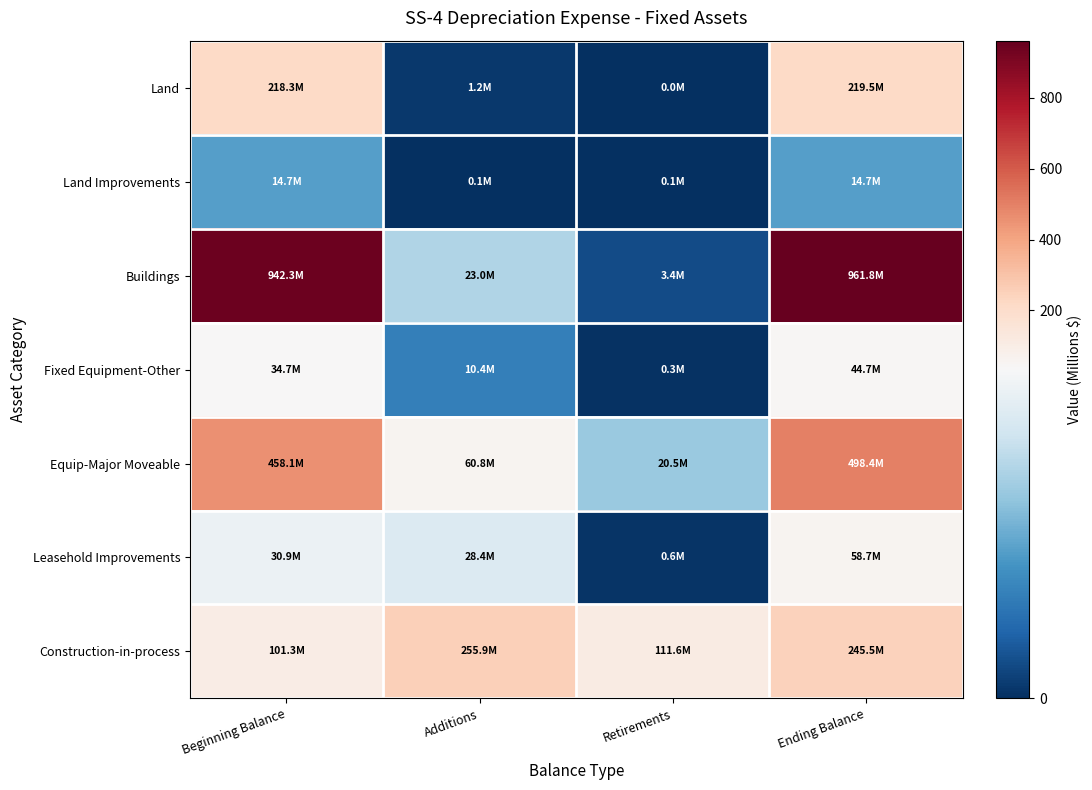

Reading right to left, what are all the values shown in this chart?

Land: Ending Balance=219.5	Retirements=0.0	Additions=1.2	Beginning Balance=218.3
Land Improvements: Ending Balance=14.7	Retirements=0.1	Additions=0.1	Beginning Balance=14.7
Buildings: Ending Balance=961.8	Retirements=3.4	Additions=23.0	Beginning Balance=942.3
Fixed Equipment-Other: Ending Balance=44.7	Retirements=0.3	Additions=10.4	Beginning Balance=34.7
Equip-Major Moveable: Ending Balance=498.4	Retirements=20.5	Additions=60.8	Beginning Balance=458.1
Leasehold Improvements: Ending Balance=58.7	Retirements=0.6	Additions=28.4	Beginning Balance=30.9
Construction-in-process: Ending Balance=245.5	Retirements=111.6	Additions=255.9	Beginning Balance=101.3